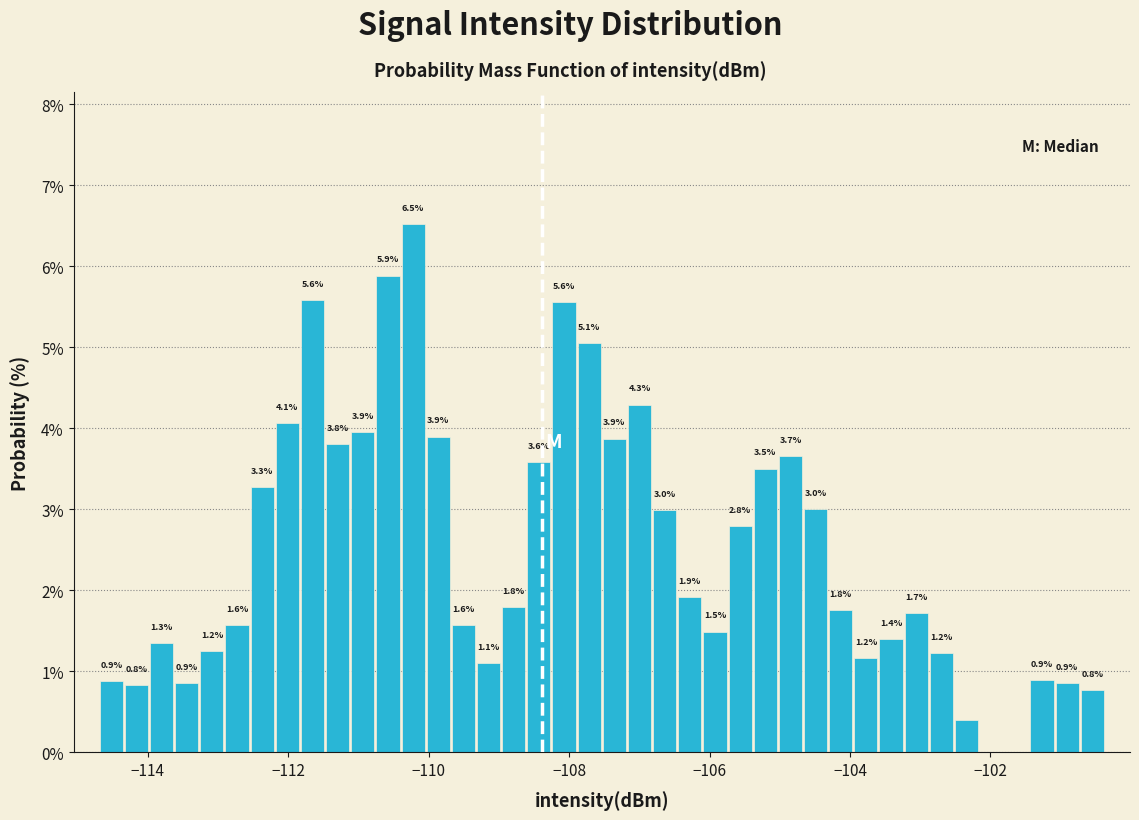

Read against the x-axis, roughly where is the centre of the tallest bar?

-110.2